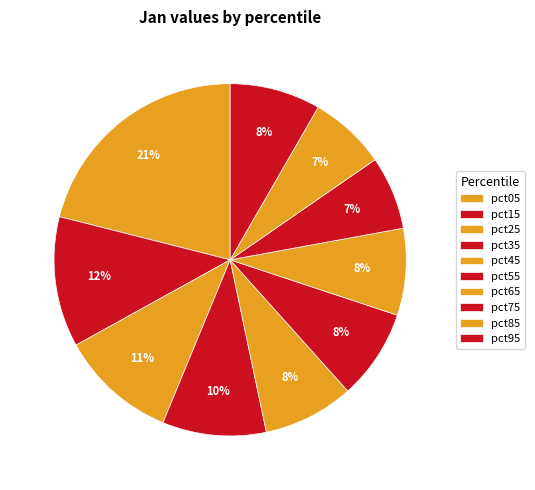

Count the number of slices in the pie.

10